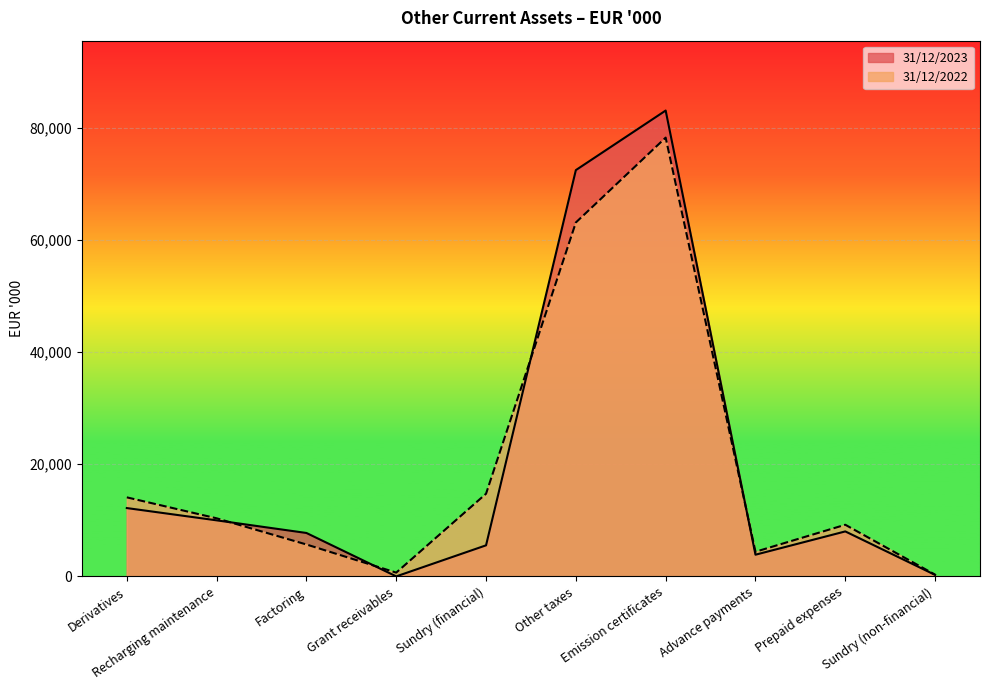

At how many categories does at least one series exceed 82234?

1